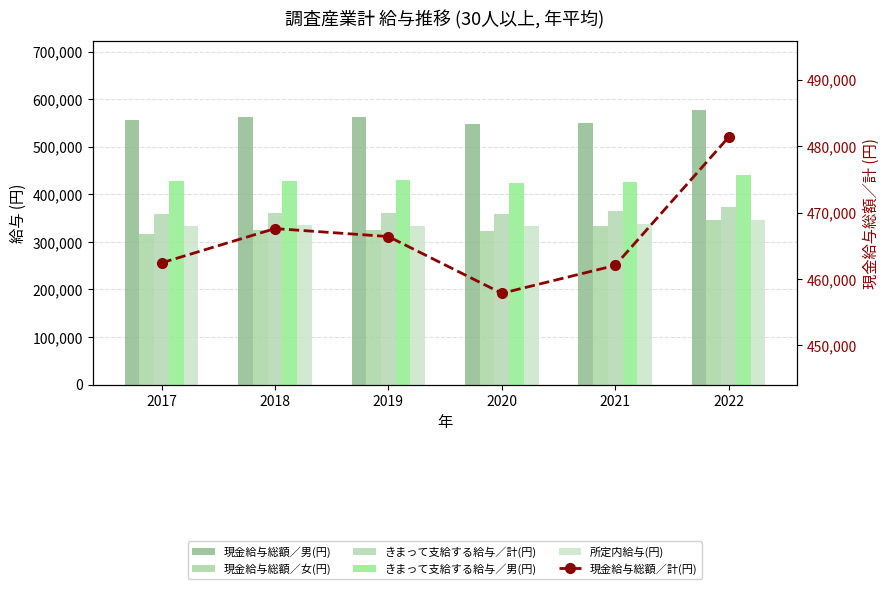

What is the value of the きまって支給する給与／男(円) bar at the 2nd from the left?

428750